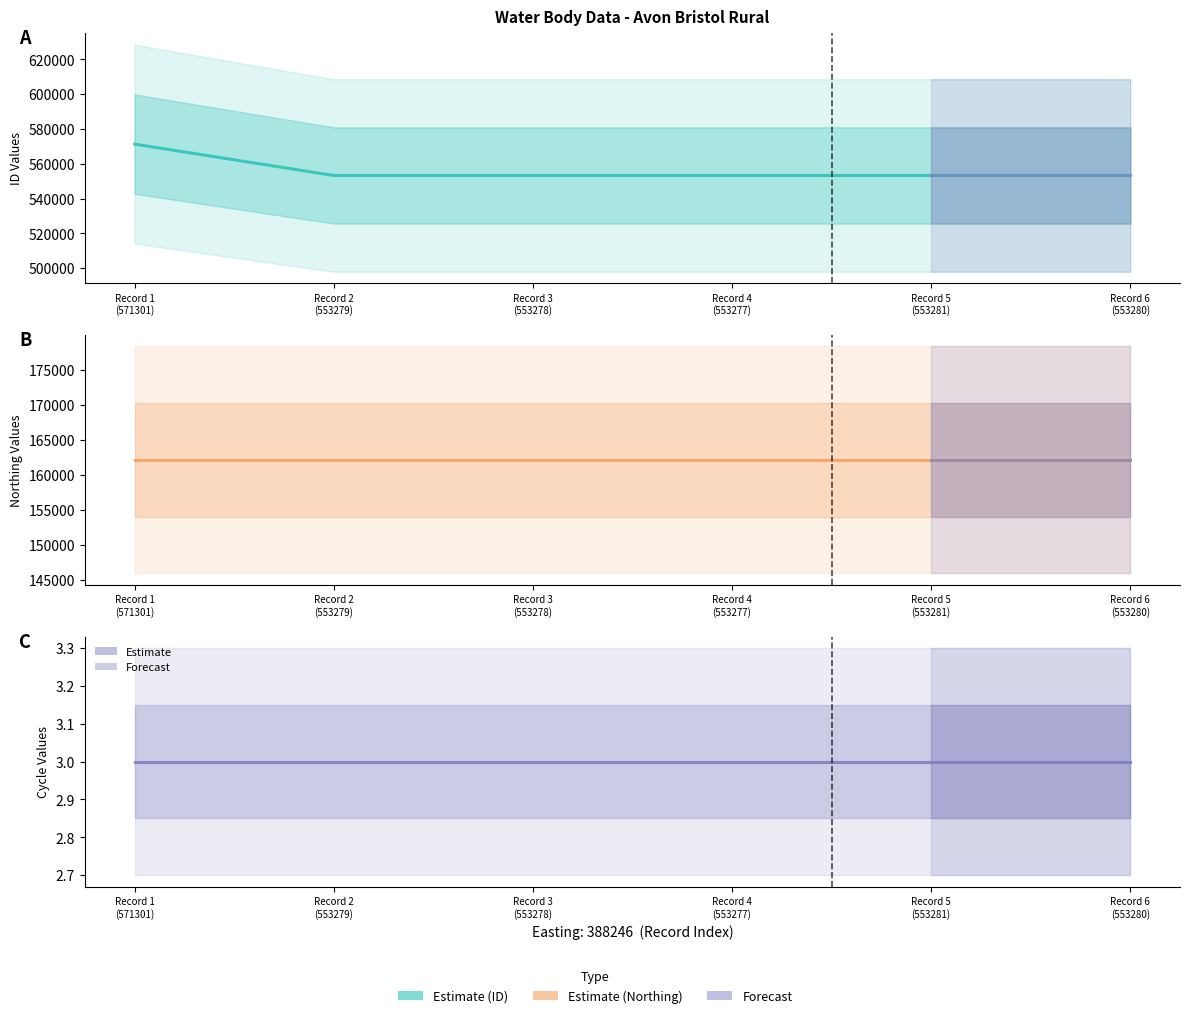

Which series has the largest total across all categories?

ID